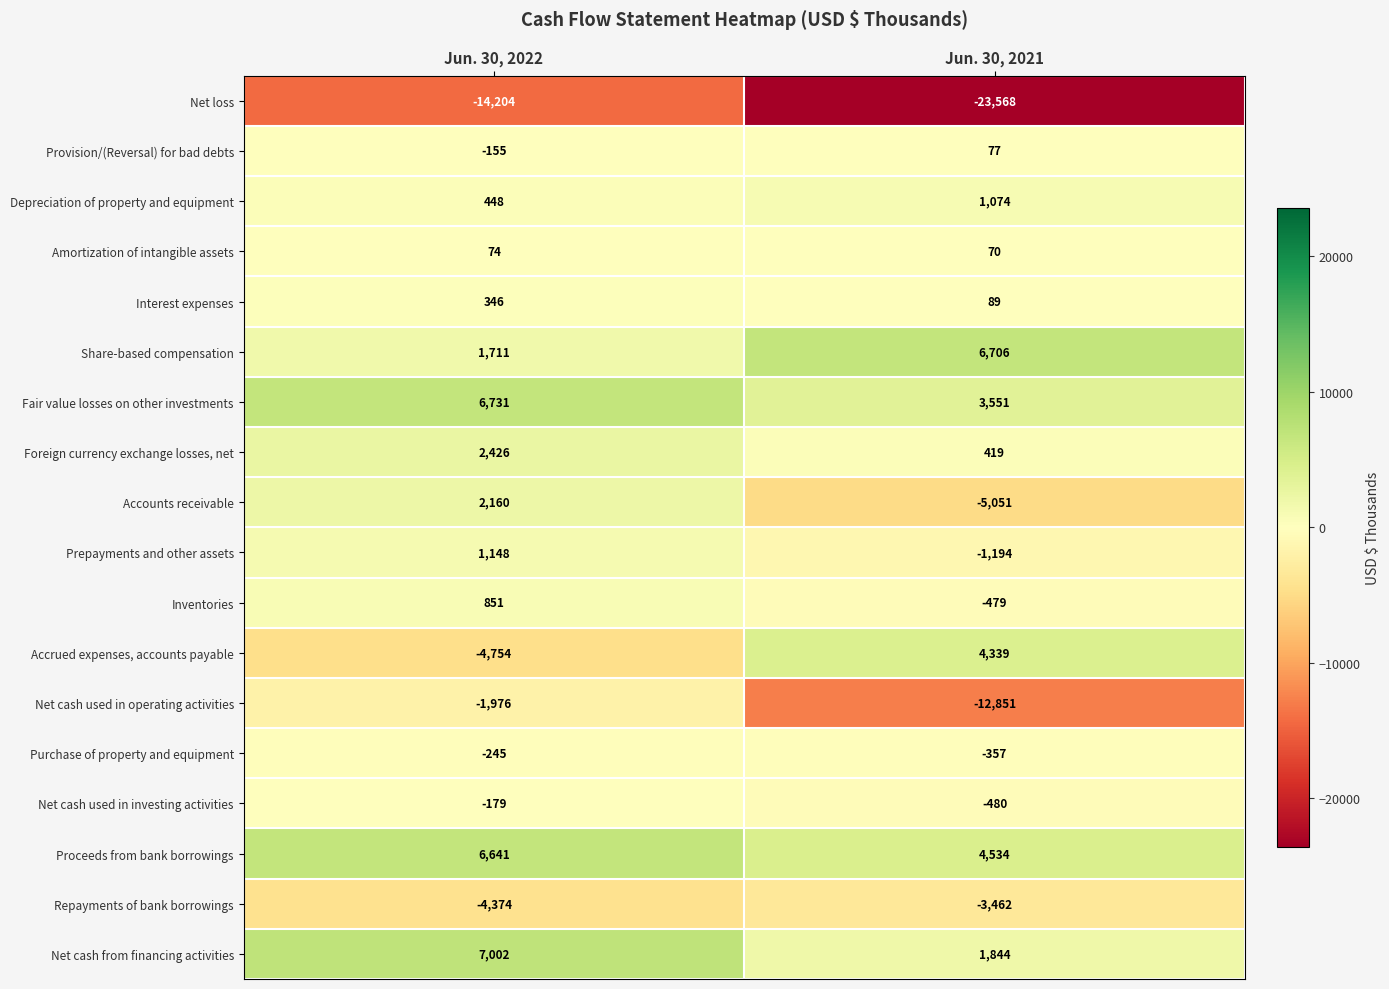

Which category has the highest value across all series?

Jun. 30, 2022